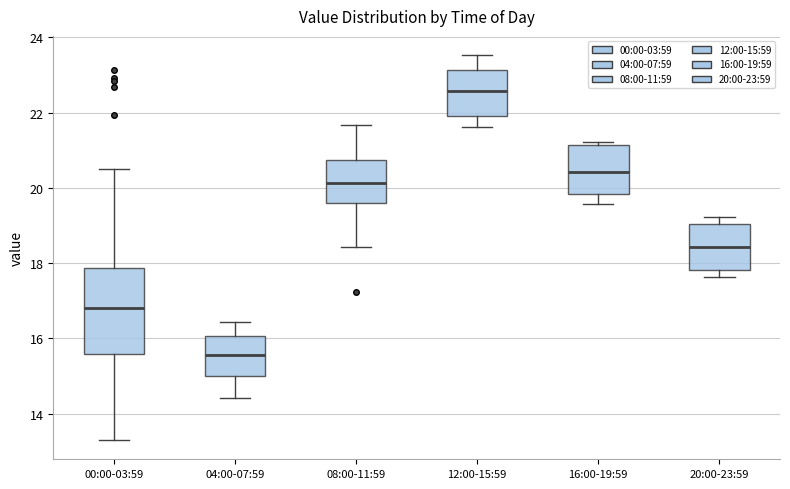

Which box is the tallest, from its lower edge to its upper edge?

00:00-03:59